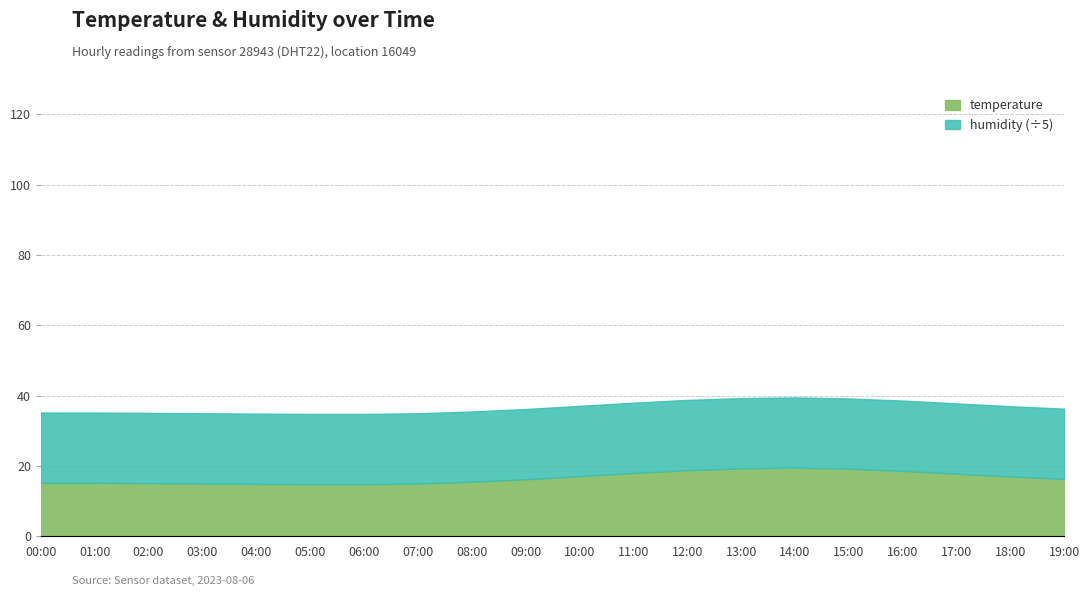

What is the value of the humidity point at the 14th from the left?

99.9